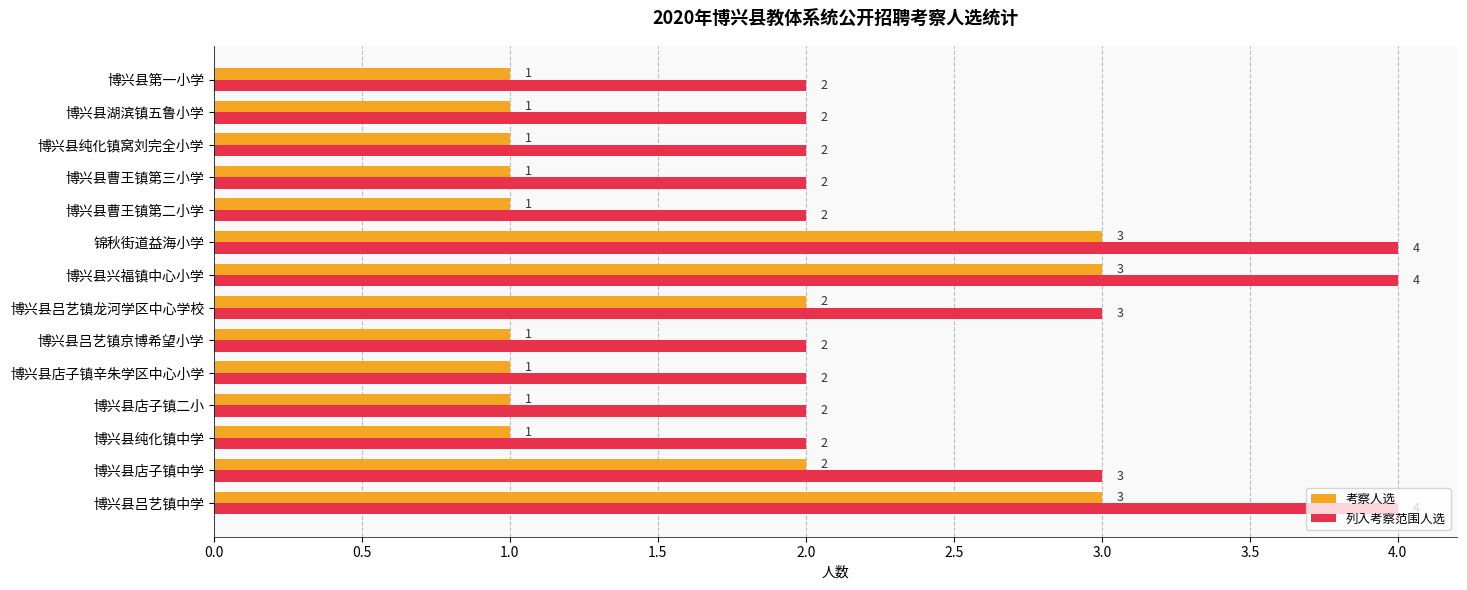

What is the highest value of the 列入考察范围人选 series?

4